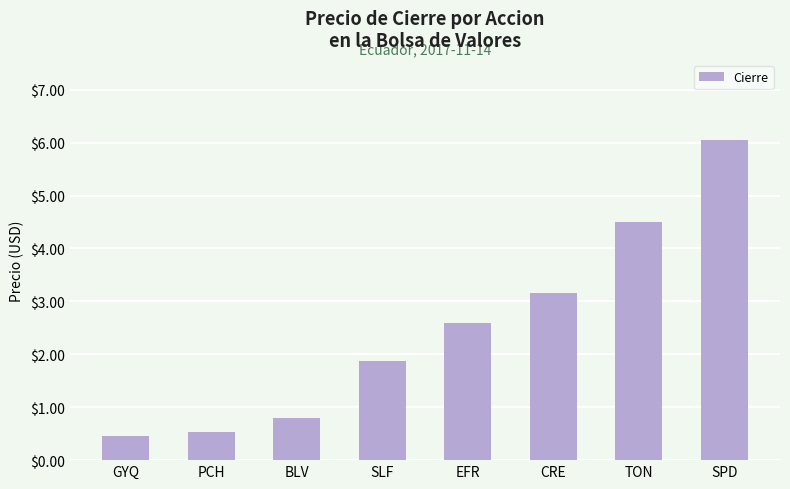

What is the minimum value shown in the chart?

0.5